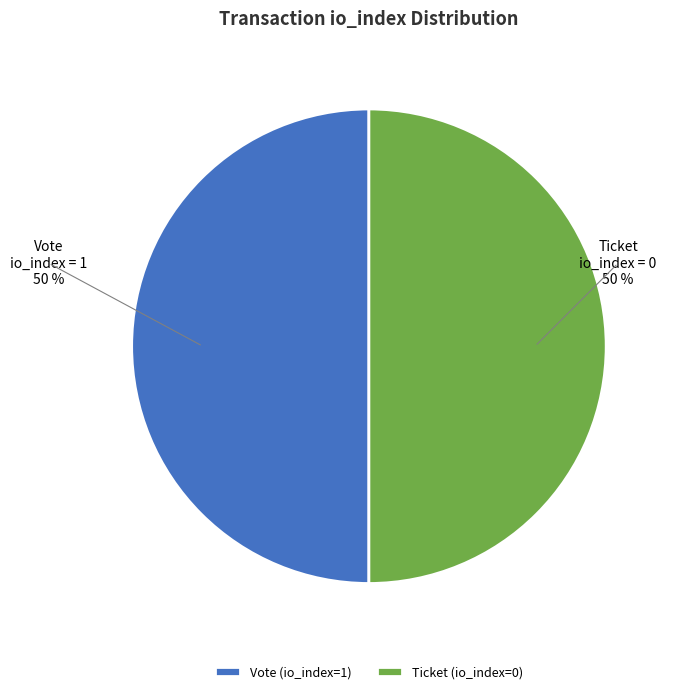

To the nearest percent, what is the combined percentage of Vote (io_index=1) and Ticket (io_index=0)?

100%